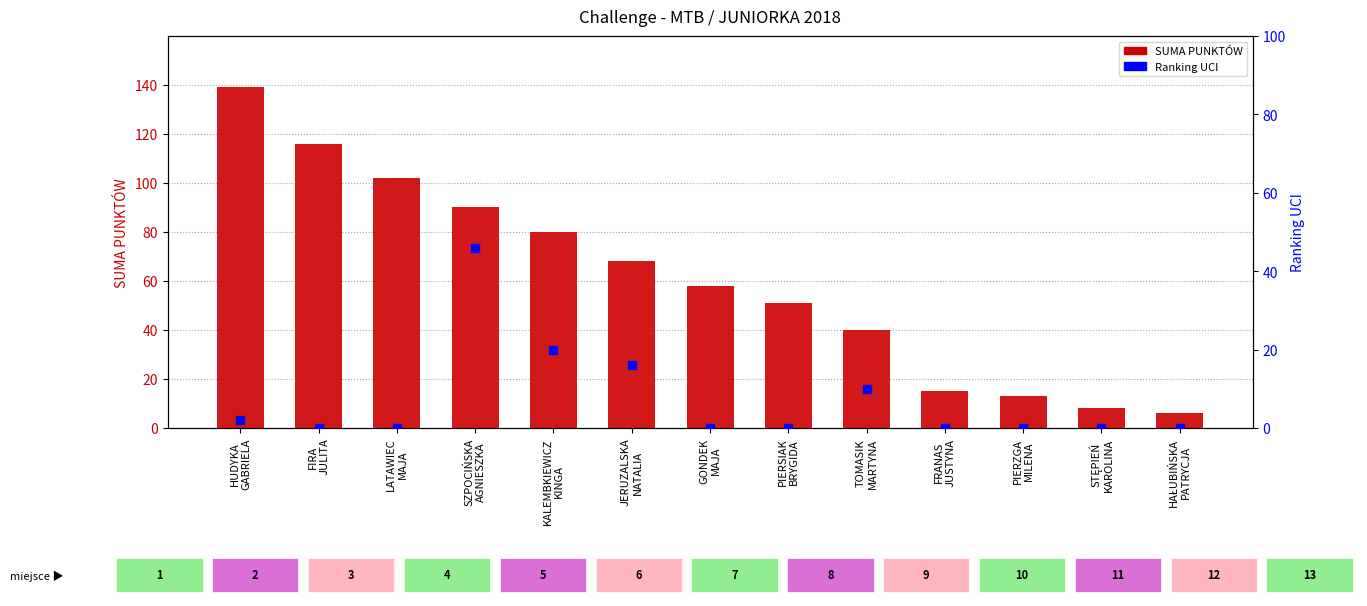

At which category is the sum across all series the highest?

HUDYKA
GABRIELA